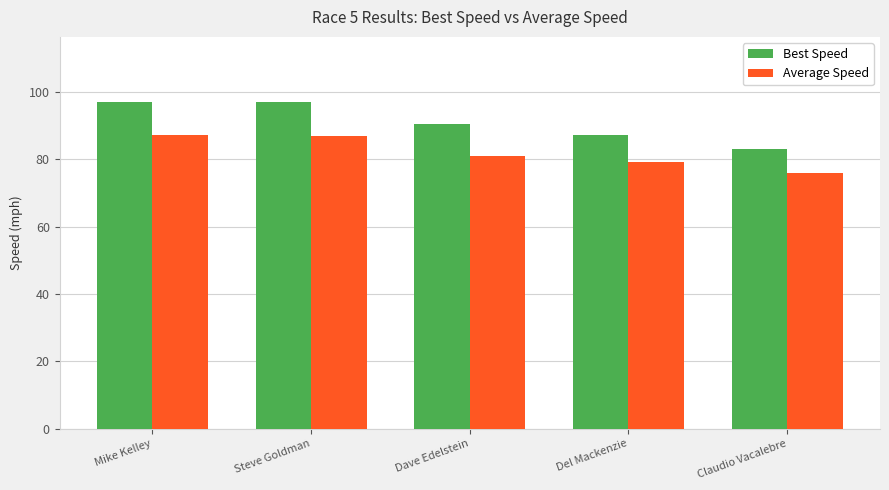

Between Steve Goldman and Dave Edelstein, which series saw the biggest shift?

Best Speed